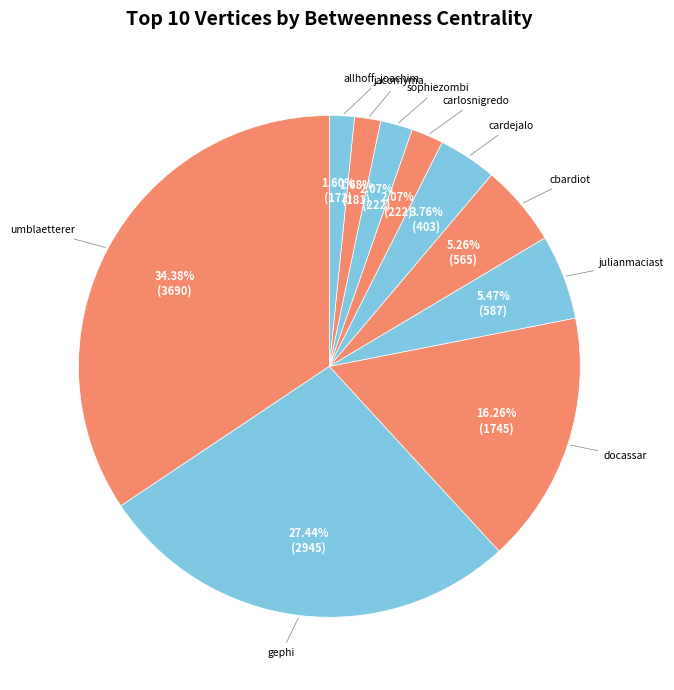

Which slice is the largest?

umblaetterer